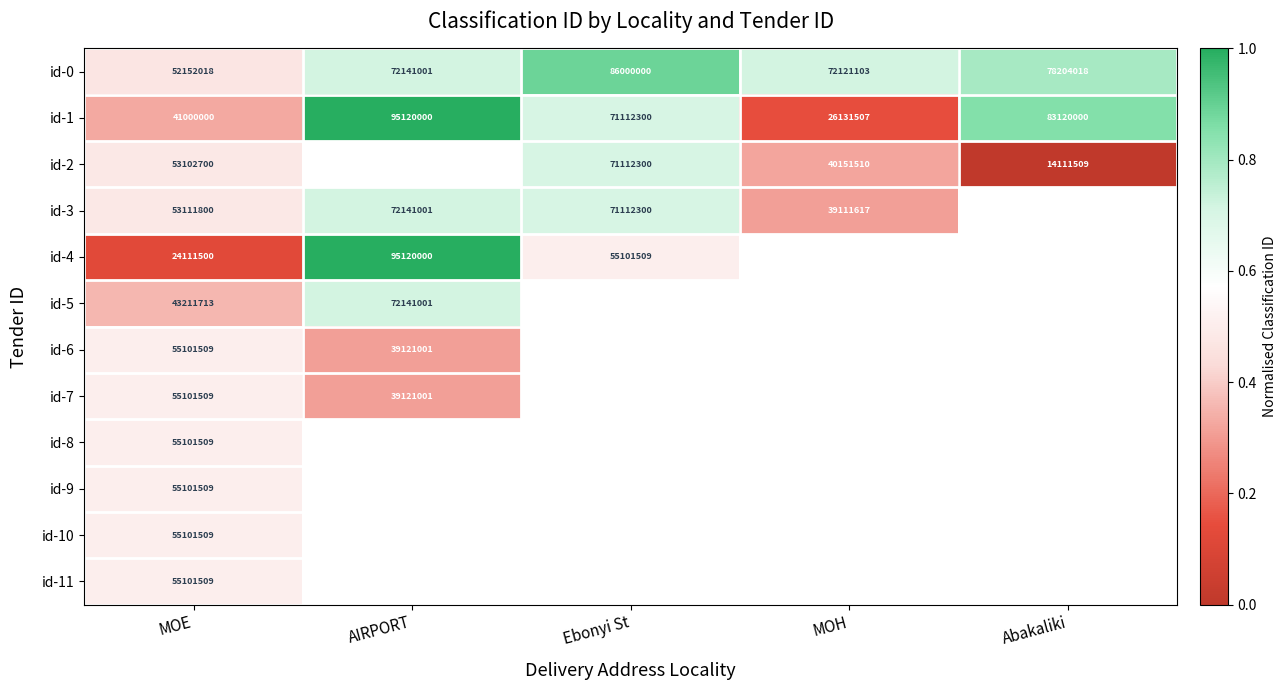

How many positive values does the id-8 series have?

1